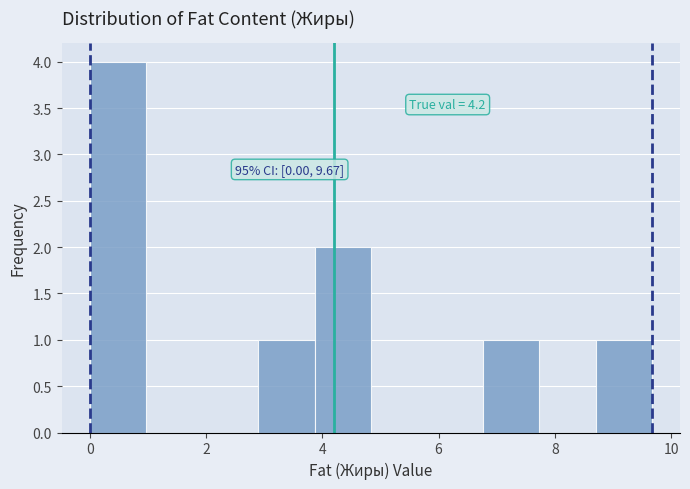

Which range on the x-axis has the tallest bar?

0.0 to 1.0